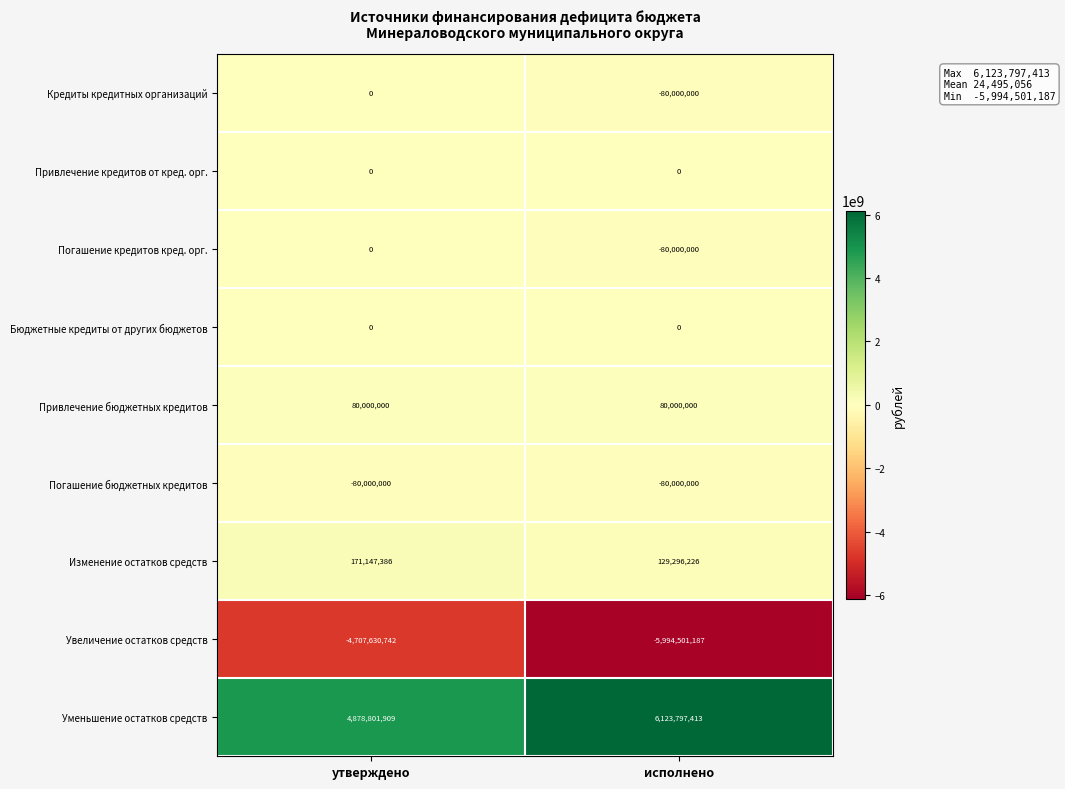

The Кредиты кредитных организаций series shows 39280026 at утверждено. True or false?

False